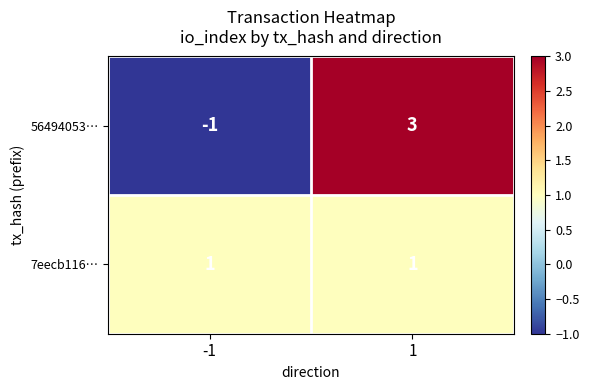

What is the total value across all series at 1?

4